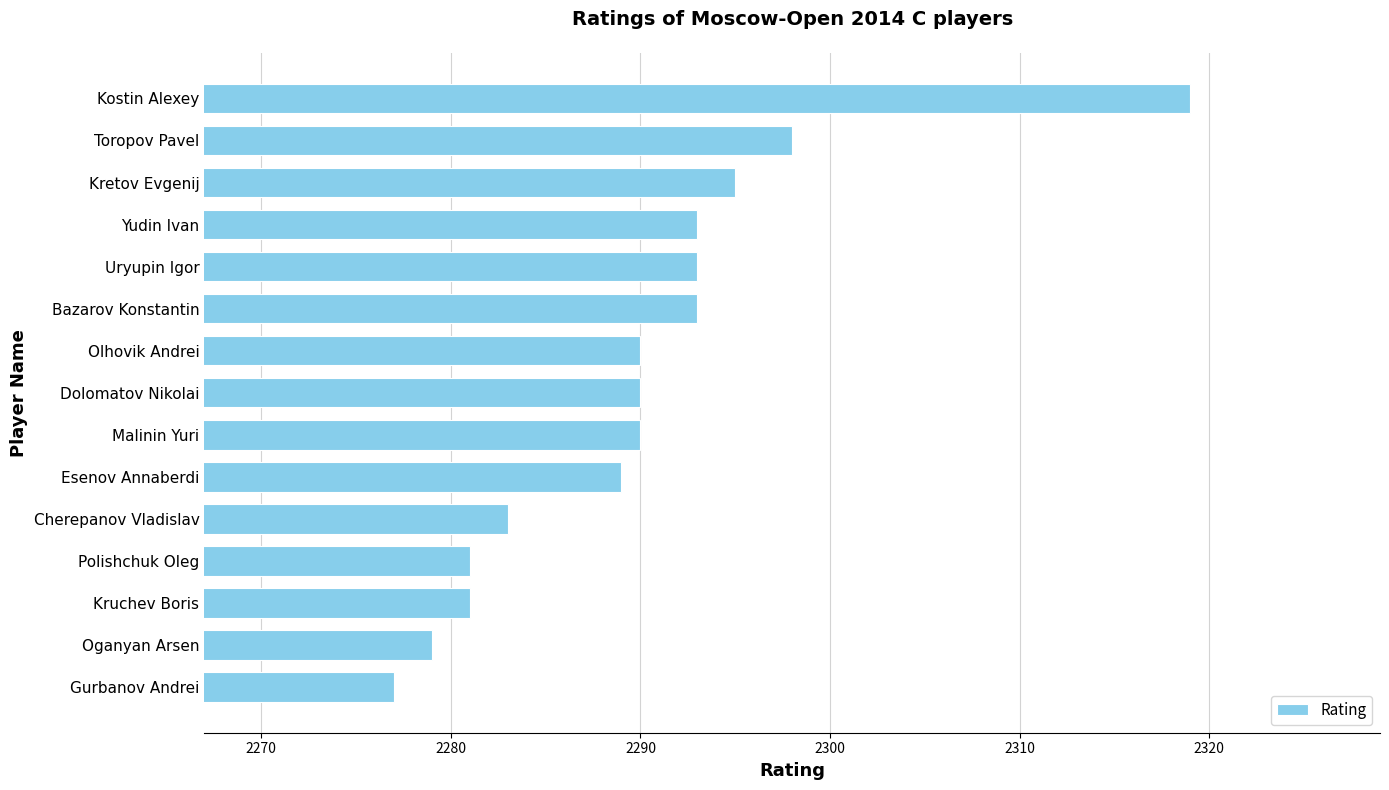

Are the bars horizontal?

Yes